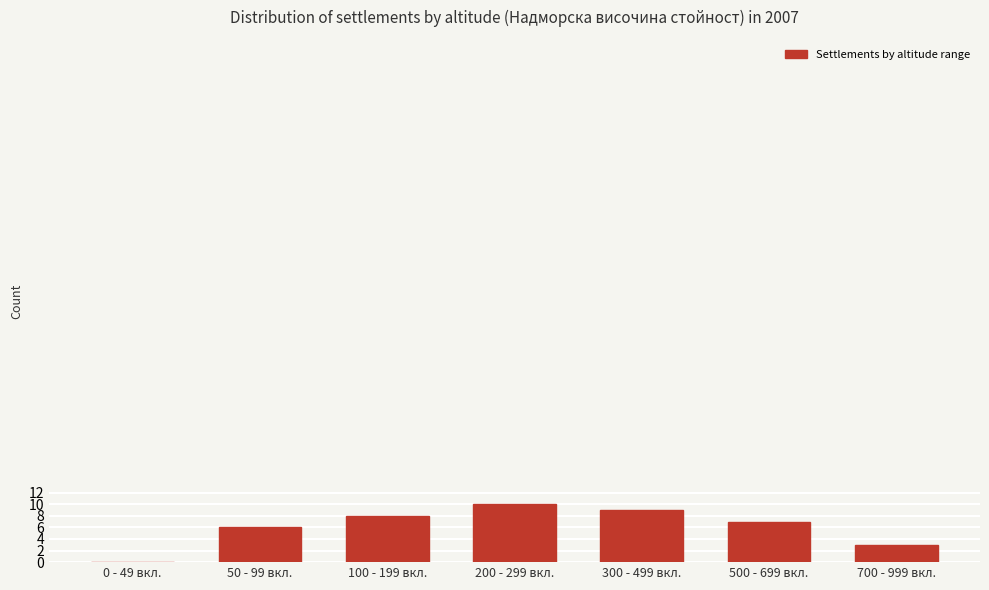

Reading right to left, list all the values displayed in this chart.

700 - 999 вкл.=3	500 - 699 вкл.=7	300 - 499 вкл.=9	200 - 299 вкл.=10	100 - 199 вкл.=8	50 - 99 вкл.=6	0 - 49 вкл.=0